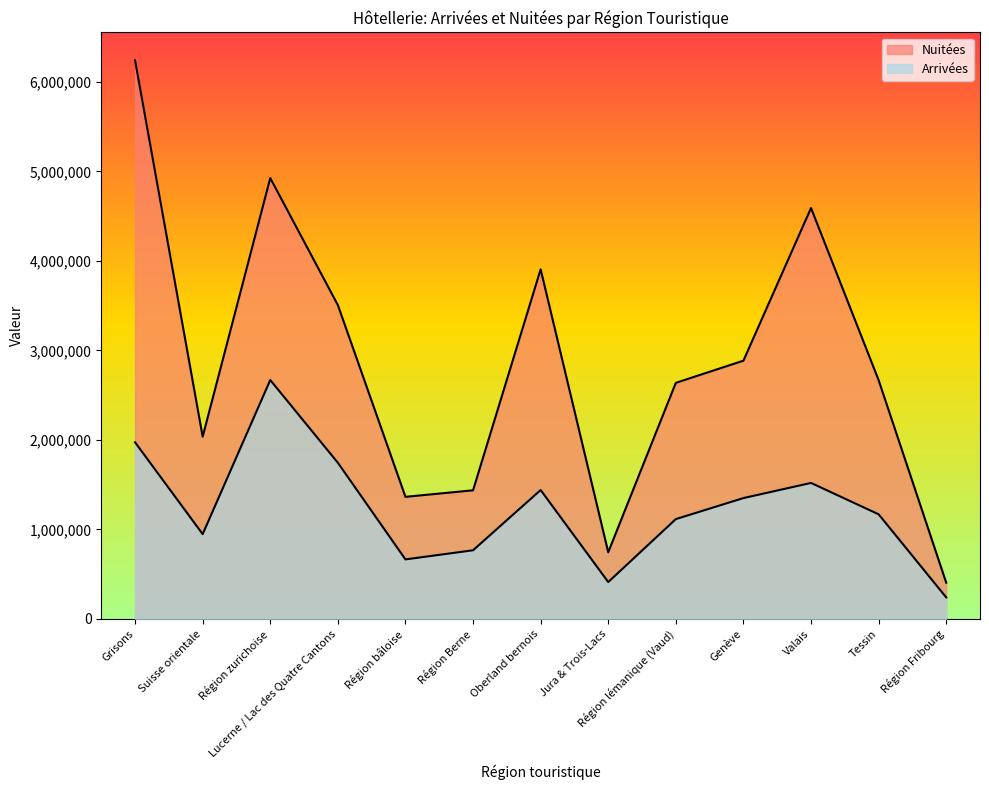

Where is the first local maximum for Nuitées?

Région zurichoise